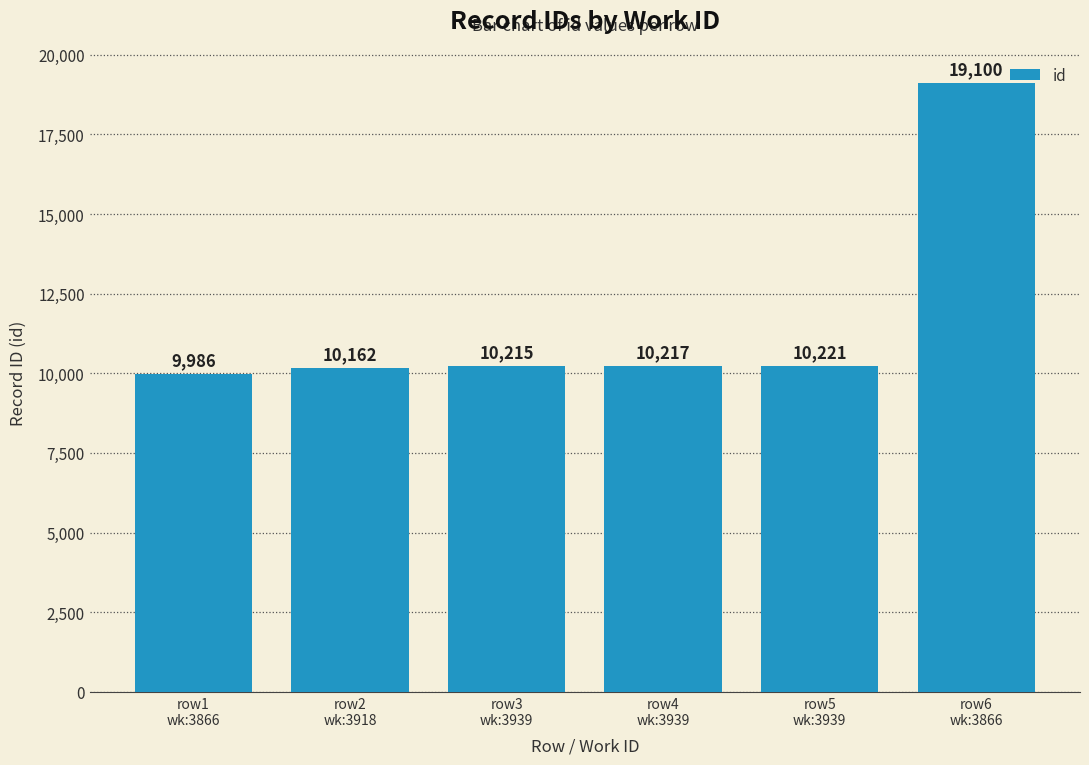

What is the label of the 2nd bar from the left?

row2
wk:3918